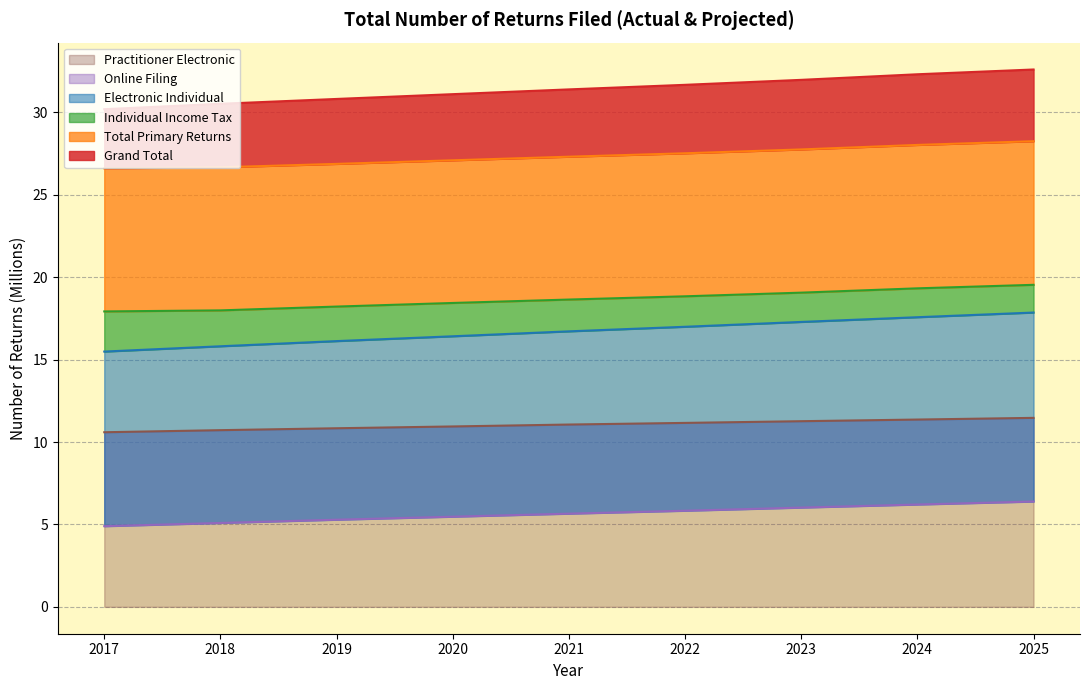

Count the number of categories in the chart.

9